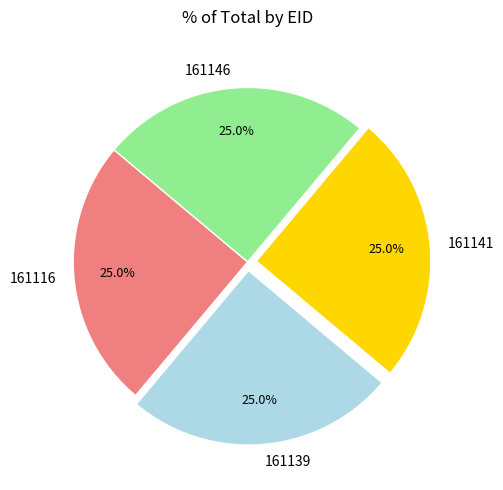

Is there a majority slice in this chart?

No